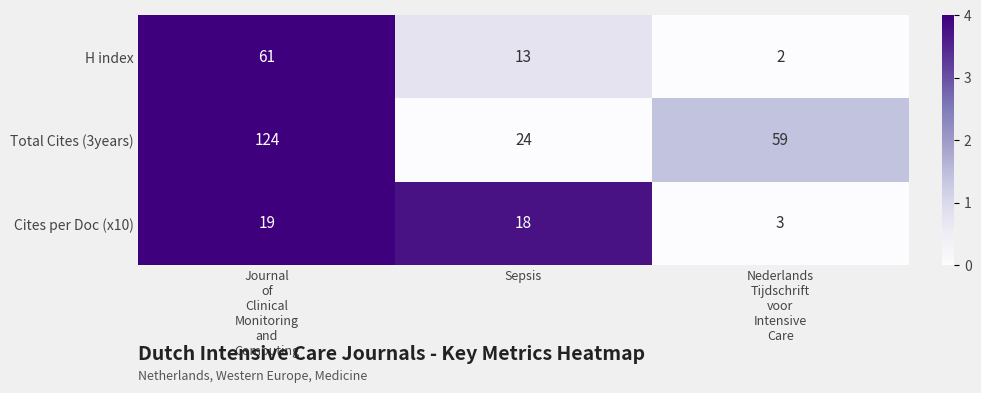

What is the maximum value shown in the chart?

124